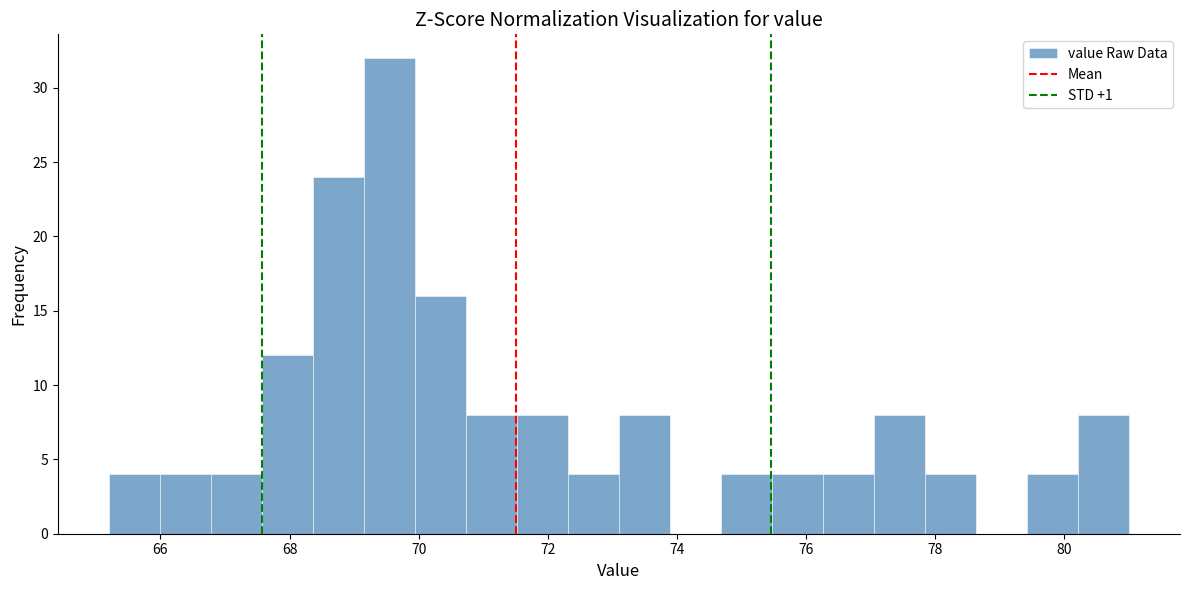

Around what value on the x-axis is the tallest bar? Give the approximate position of its centre, as read against the axis.

69.6